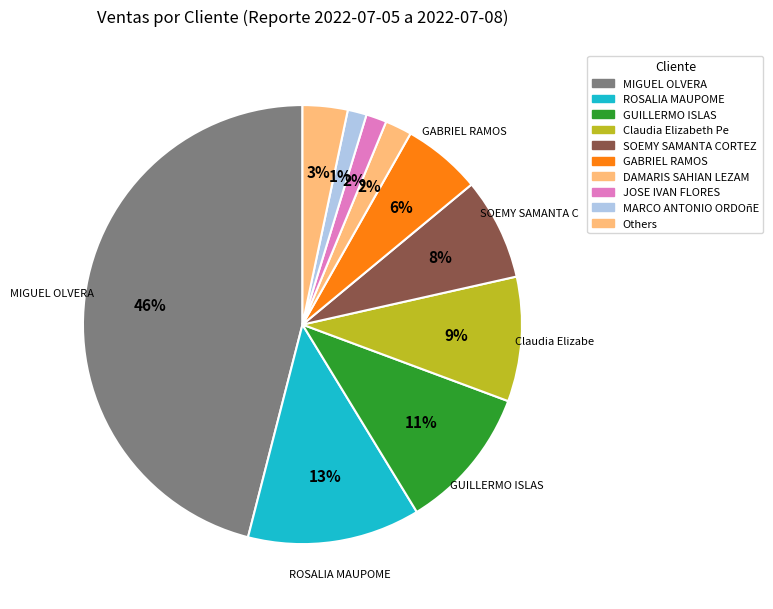

Count the number of slices in the pie.

10